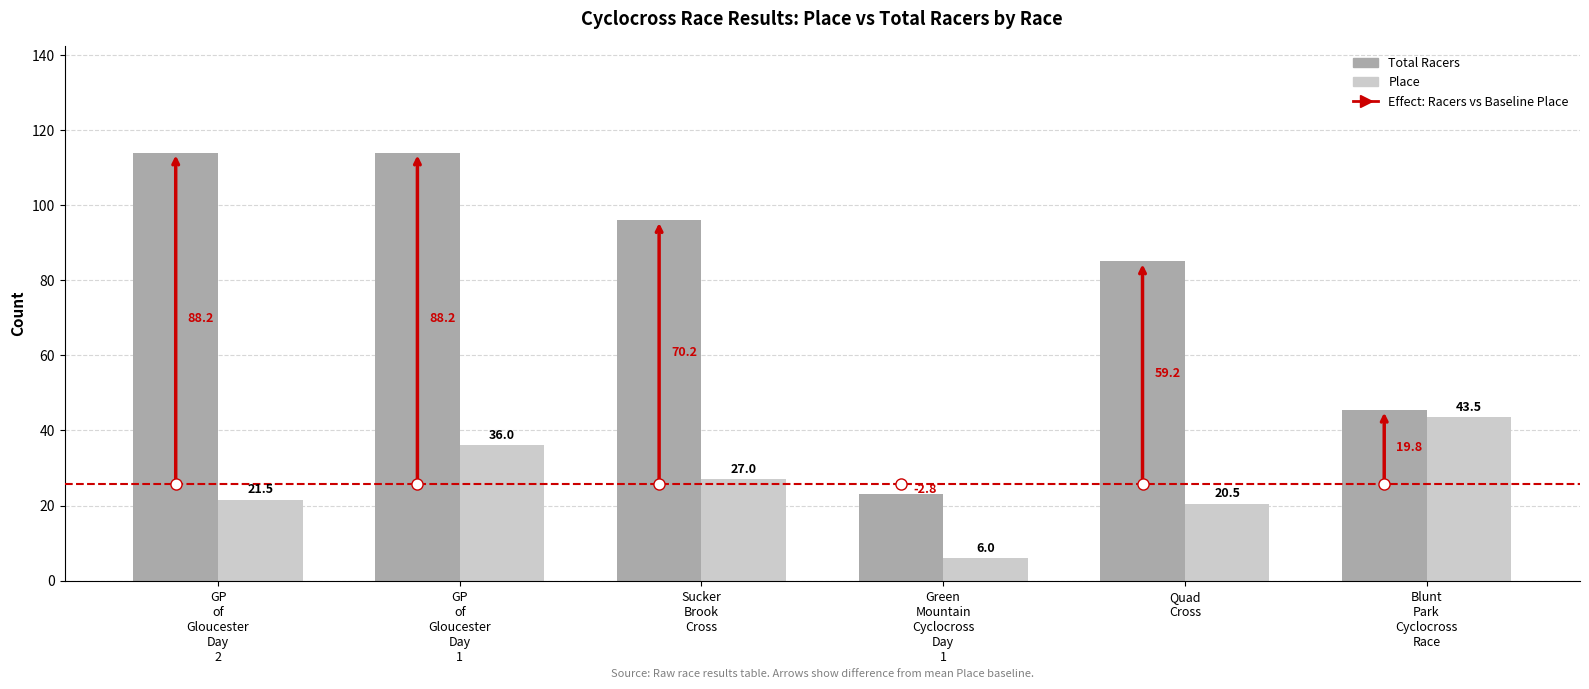

True or false: Total Racers has a value of 23.0 at Green
Mountain
Cyclocross
Day
1.

True